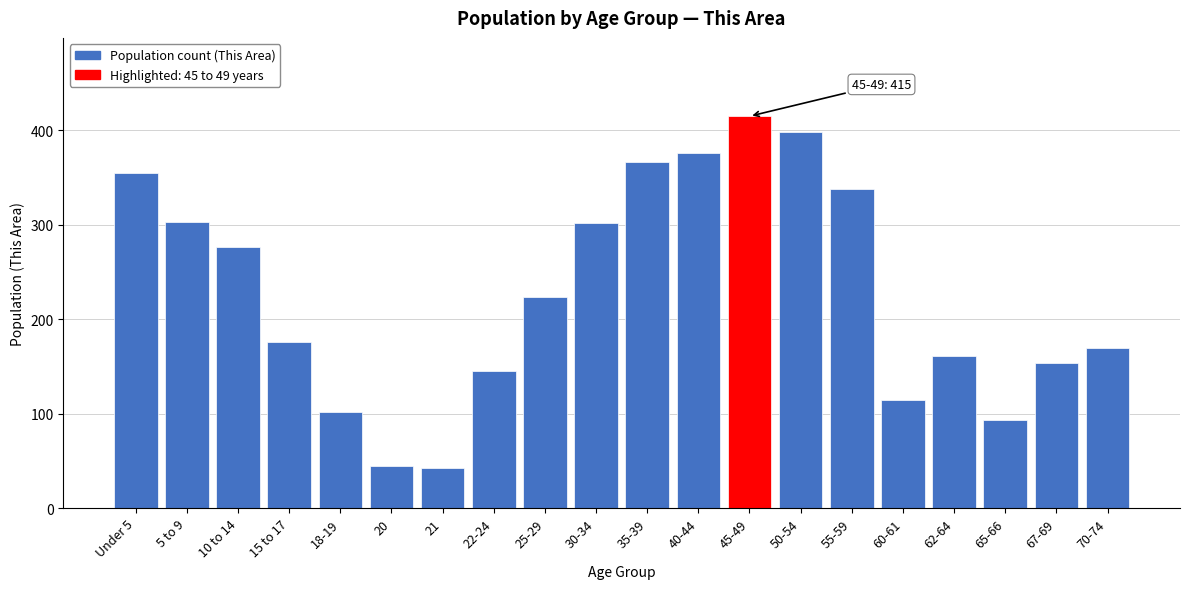

Between 65-66 and 25-29, which is larger?

25-29